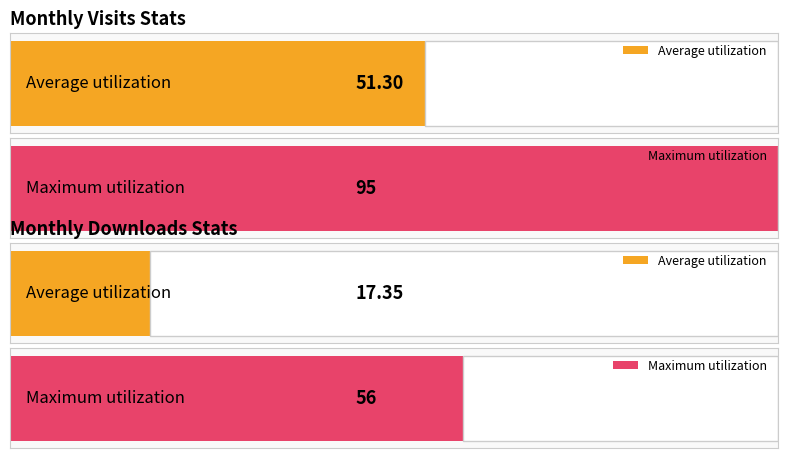

Which series has the widest spread of values?

monthly_visit